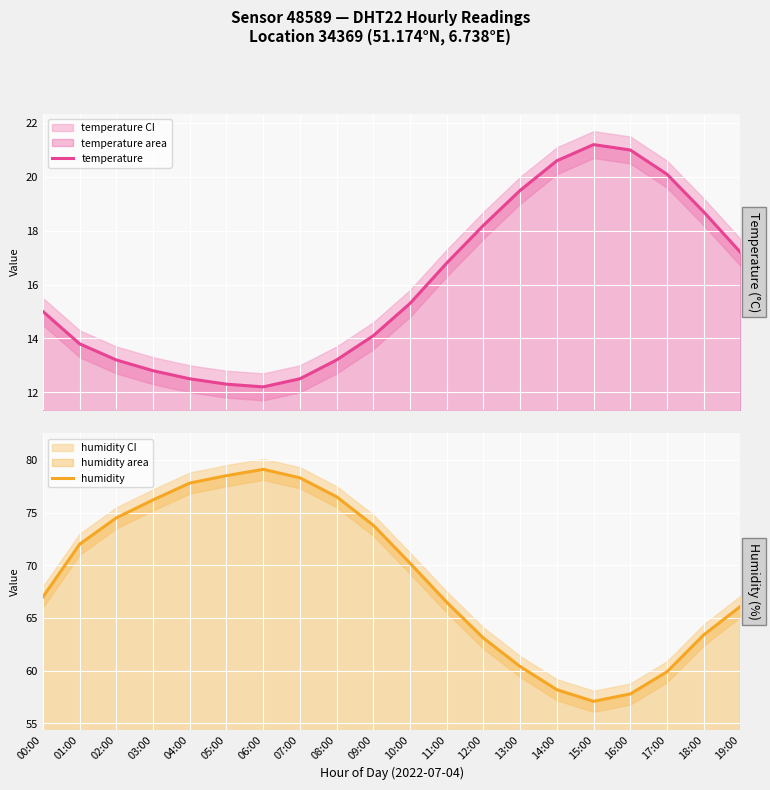

List the series in order of their overall mean, lowest first.

temperature, humidity